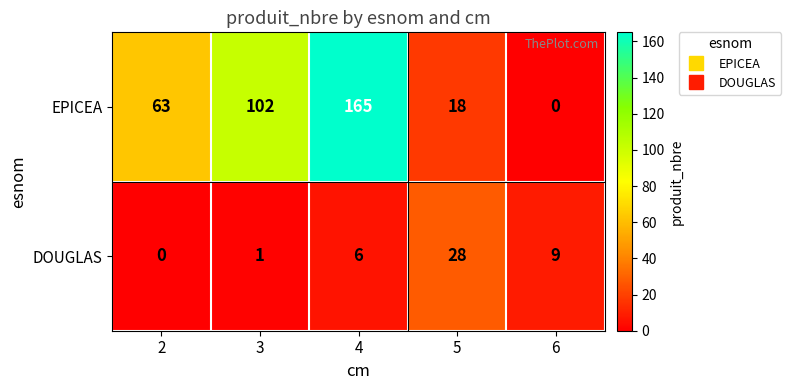

What is the total value across all series at 4?

171